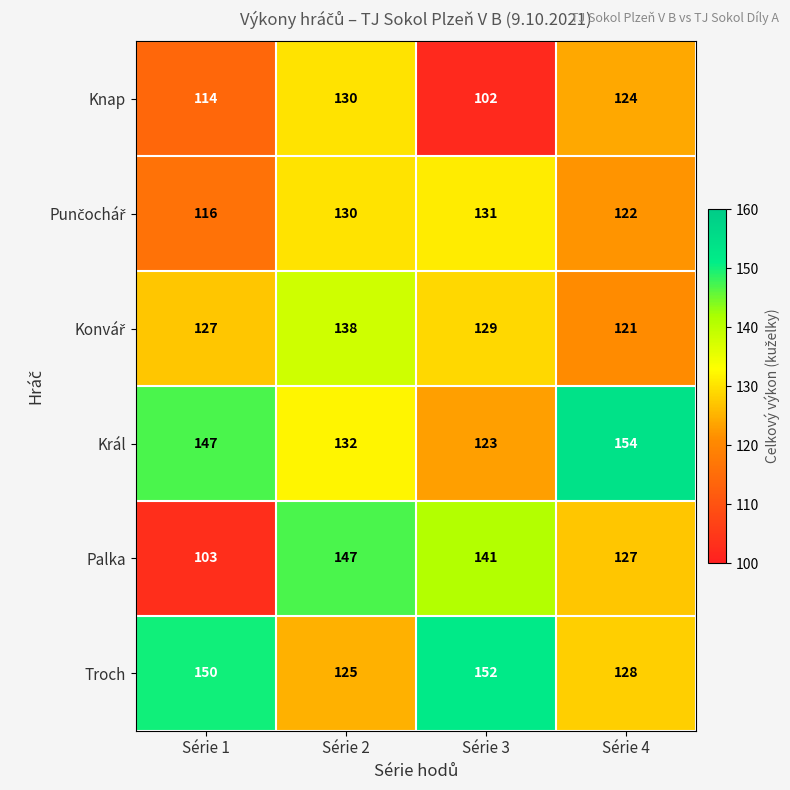

The value of Troch at Série 1 is 81. True or false?

False